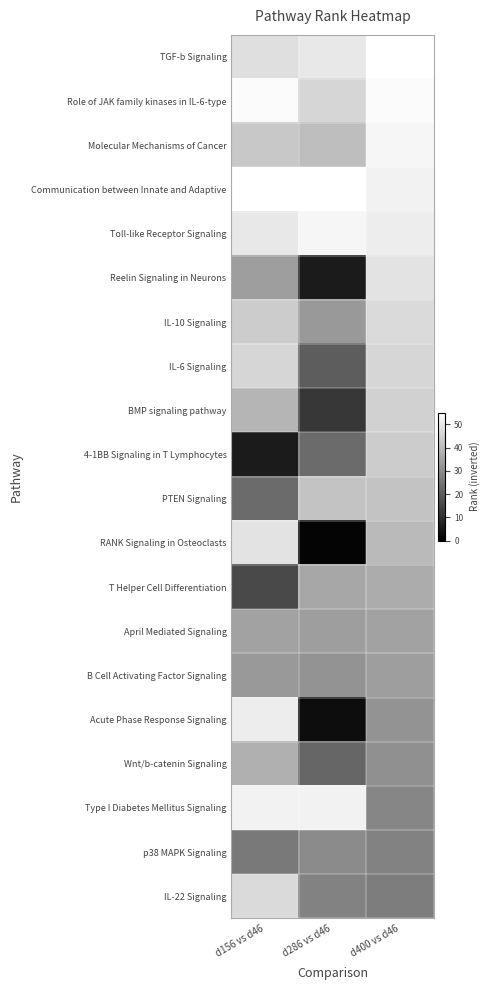

At which category is the sum across all series the highest?

d400 vs d46